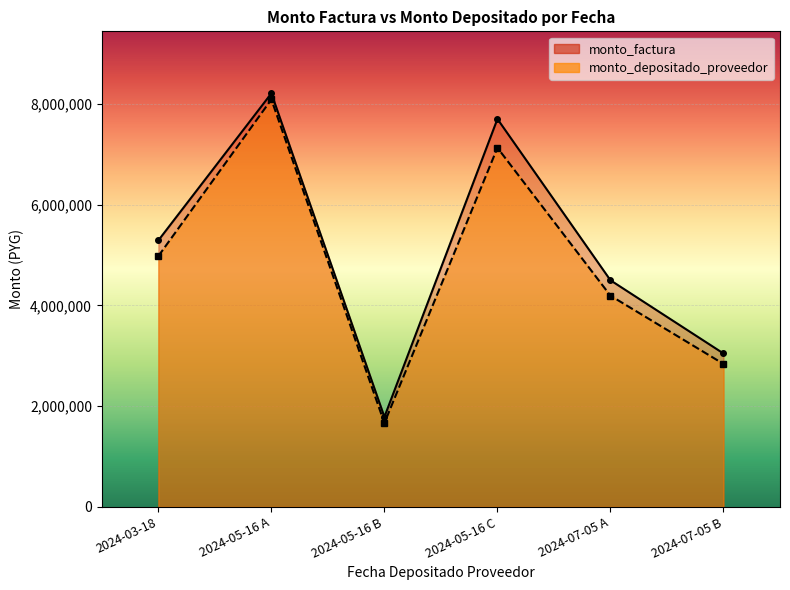

What is the maximum value shown in the chart?

8206738